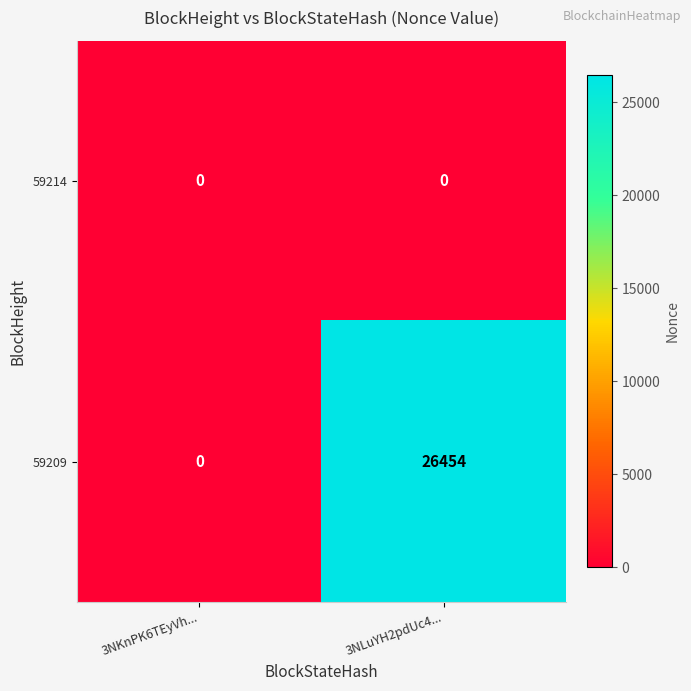

Reading left to right, extract all data points from this chart.

59214: 0	0
59209: 0	26454